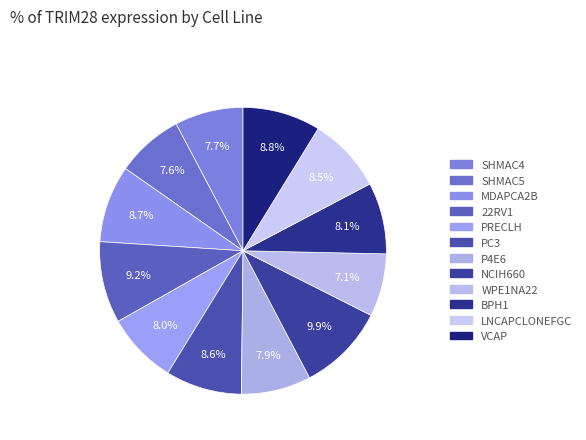

Count the number of slices in the pie.

12